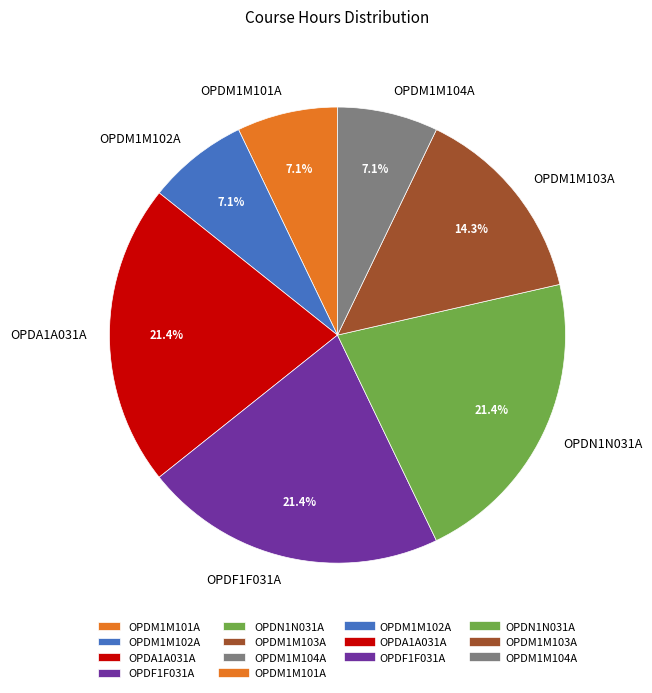

What is the ratio of the value at OPDM1M104A to the value at OPDM1M102A?

1.0